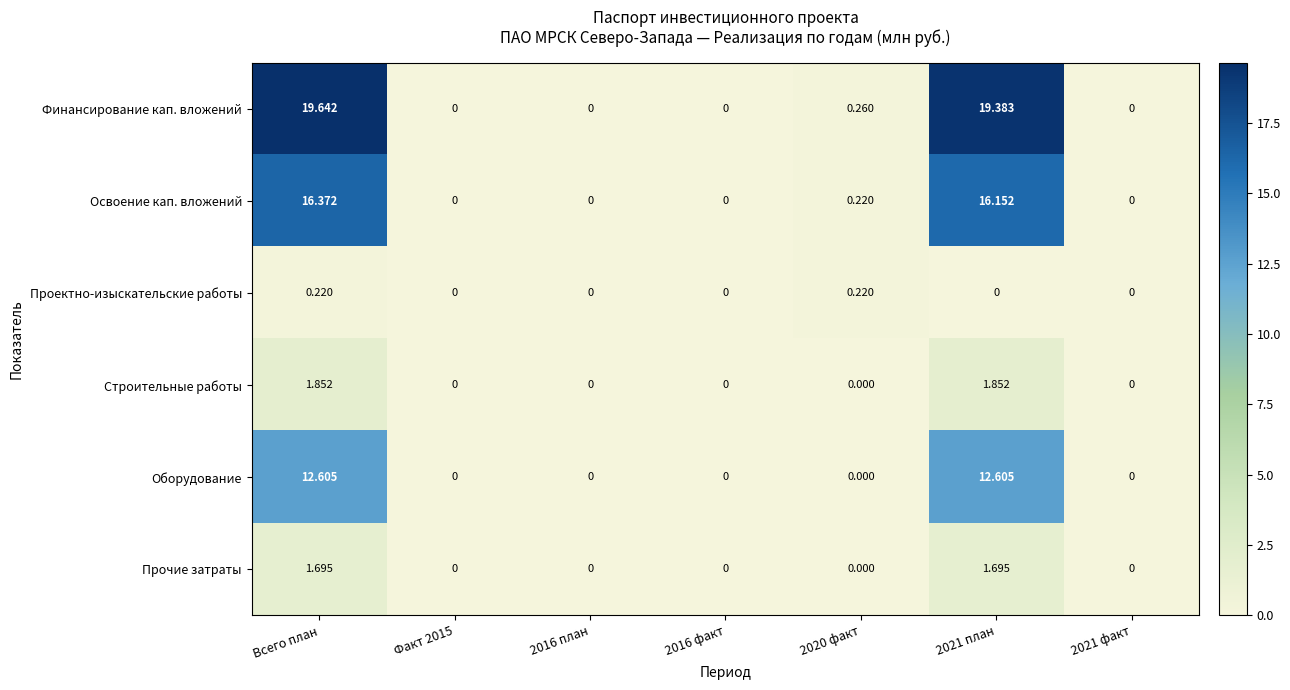

Which series changed the most between 2016 факт and 2020 факт?

Финансирование кап. вложений